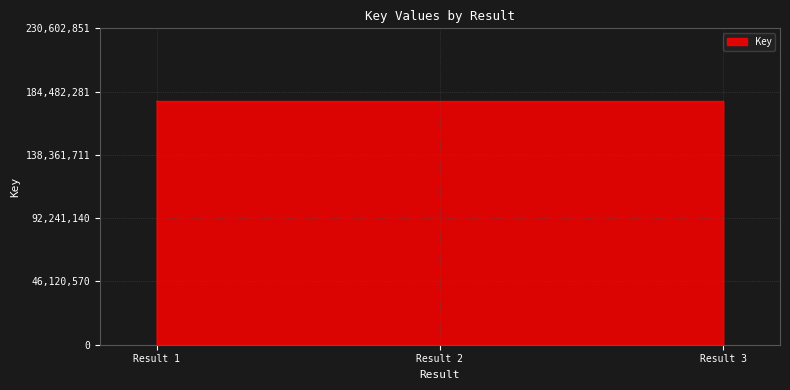

What is the sum of all values?

532140444